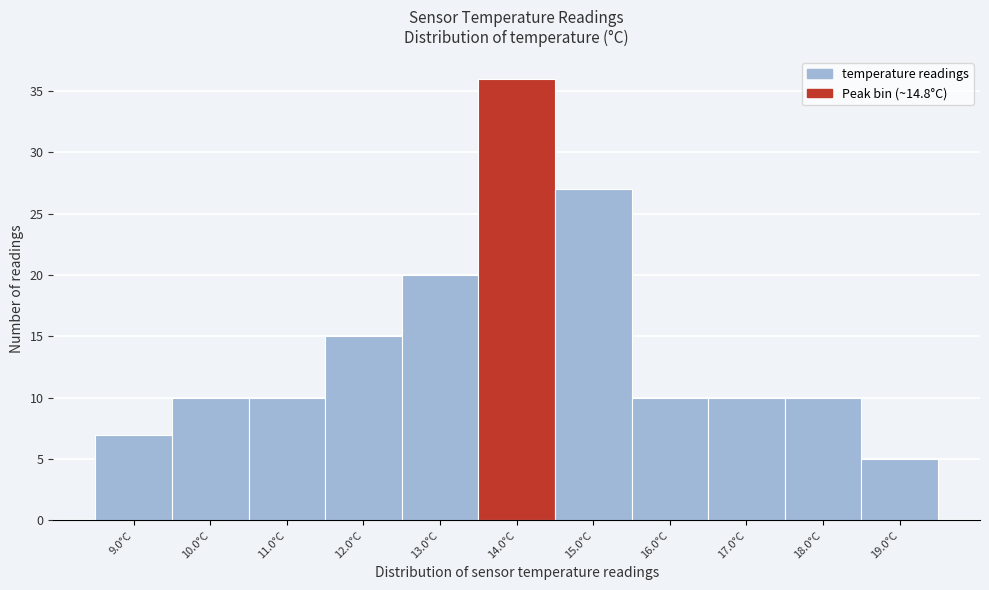

Reading left to right, transcribe all the data shown in this chart.

9.0°C=7	10.0°C=10	11.0°C=10	12.0°C=15	13.0°C=20	14.0°C=36	15.0°C=27	16.0°C=10	17.0°C=10	18.0°C=10	19.0°C=5